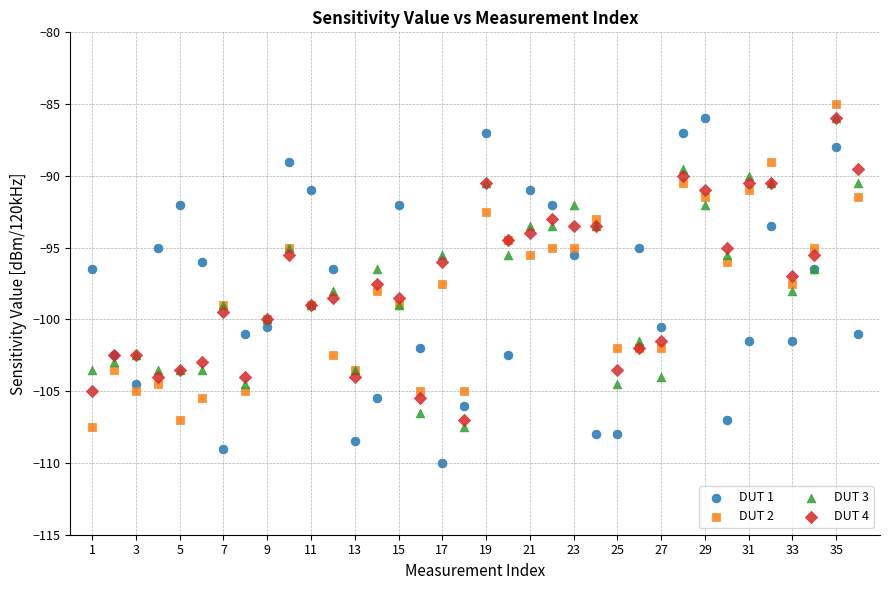

What are all the series names shown in the legend?

DUT 1, DUT 2, DUT 3, DUT 4